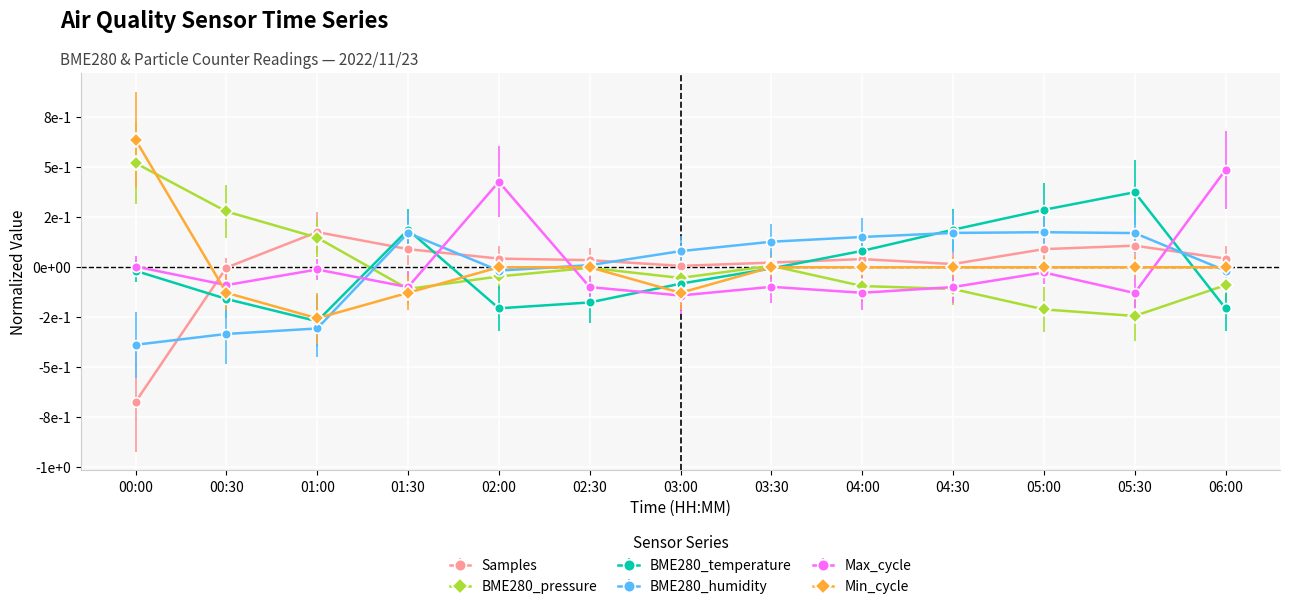

At which label does BME280_temperature first exceed -17580?

01:30